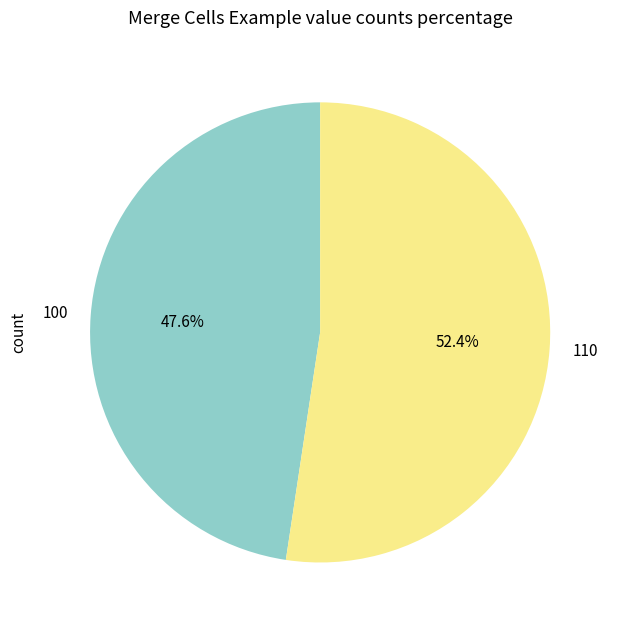

What percentage is NOT represented by 110?

47.6%